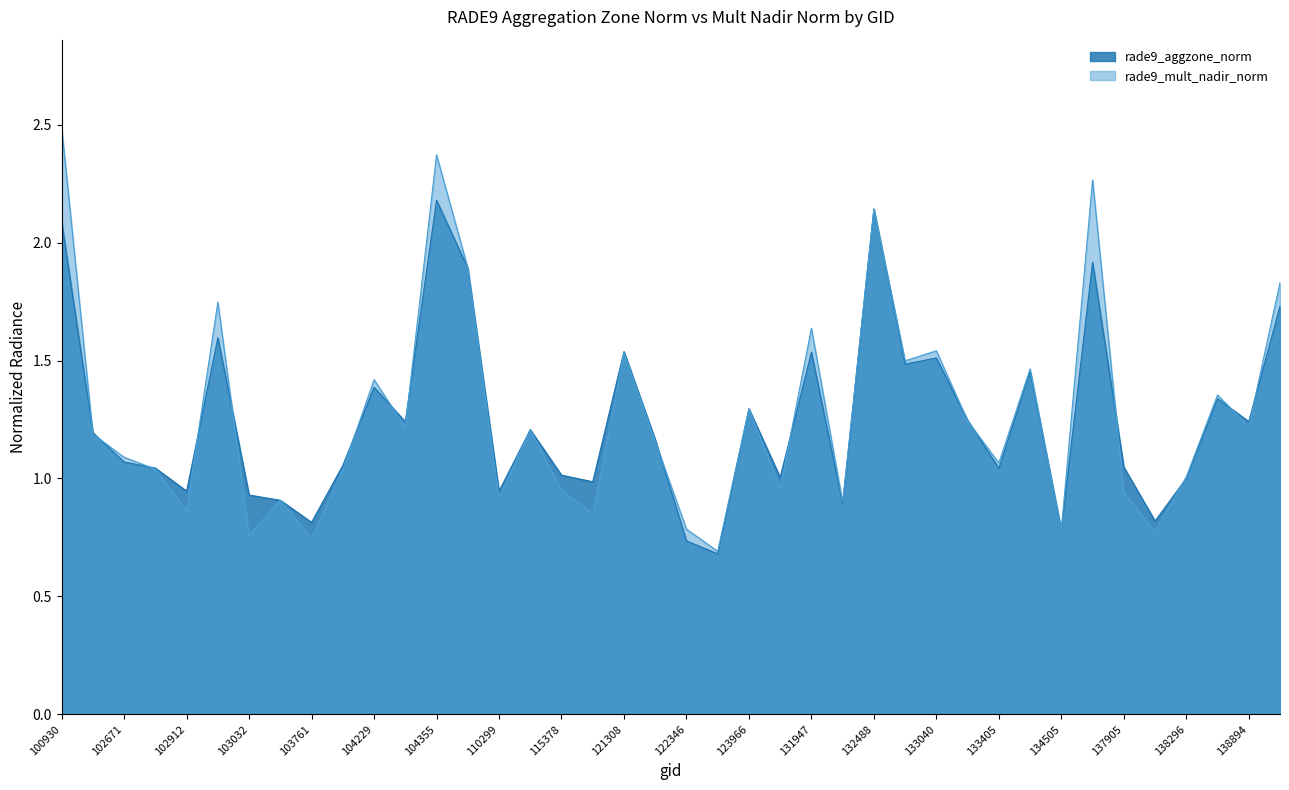

List the labels in order of rade9_mult_nadir_norm value, largest first.

100930, 104355, 134700, 132488, 110127, 139868, 102920, 131947, 133040, 121308, 132669, 133585, 104229, 138881, 123966, 133223, 138894, 104236, 115265, 102551, 122178, 102671, 133405, 102792, 104112, 138296, 131768, 115378, 137905, 110299, 103279, 132310, 102912, 115500, 122346, 134505, 138105, 103032, 103761, 123073